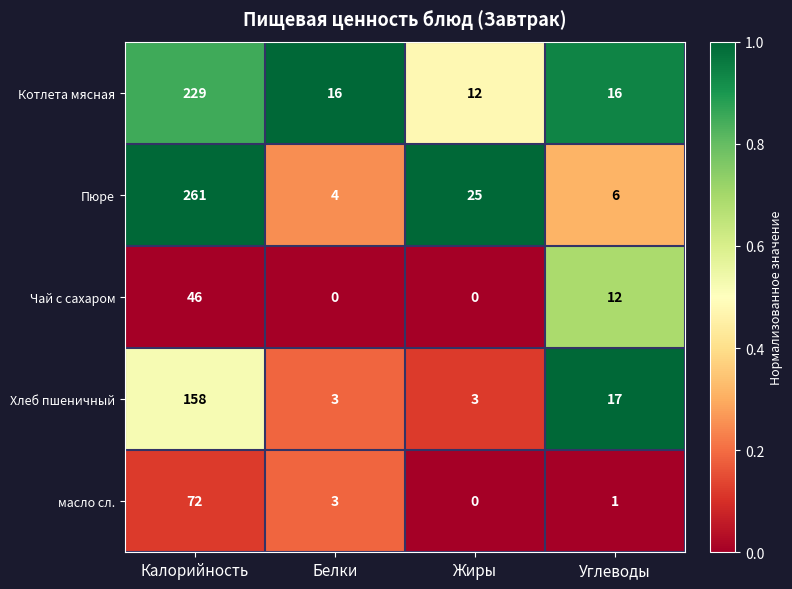

At which category does the chart reach its peak across all series?

Калорийность